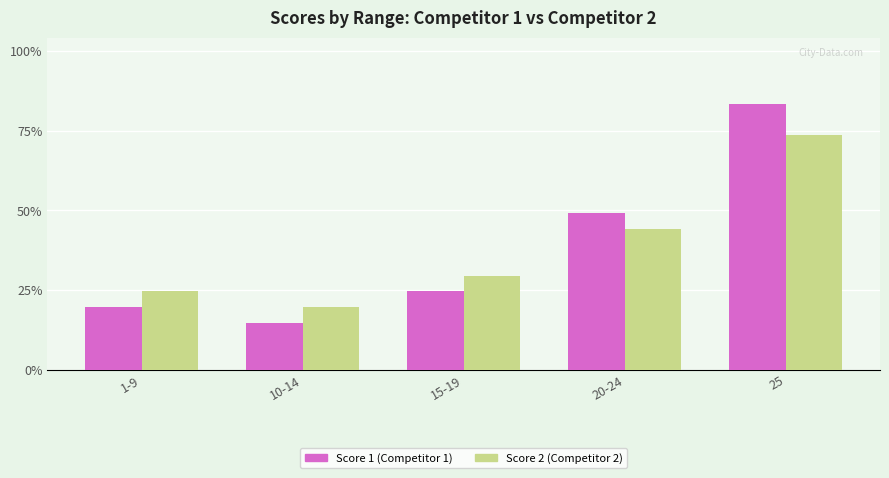

Reading left to right, list all the values displayed in this chart.

Score 1 (Competitor 1): 4	3	5	10	17
Score 2 (Competitor 2): 5	4	6	9	15